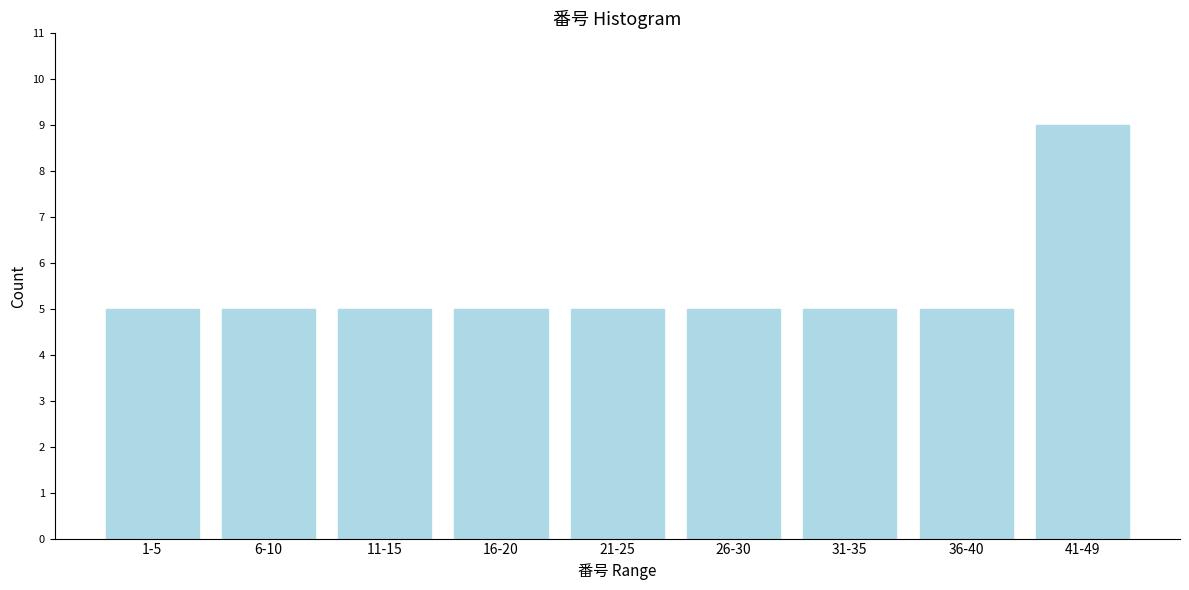

Reading right to left, what are all the values shown in this chart?

9	5	5	5	5	5	5	5	5